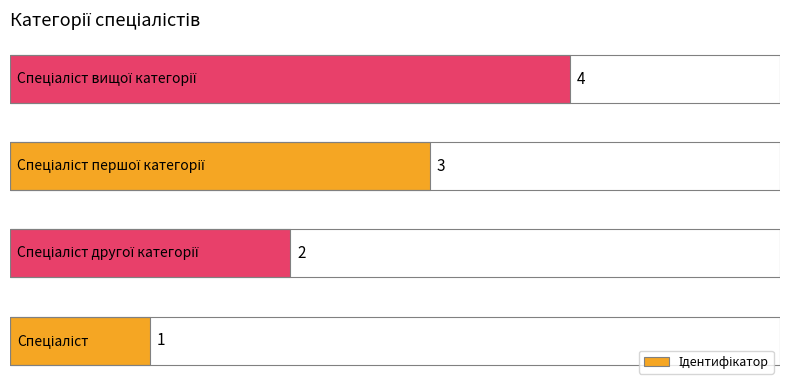

What is the maximum value shown in the chart?

4